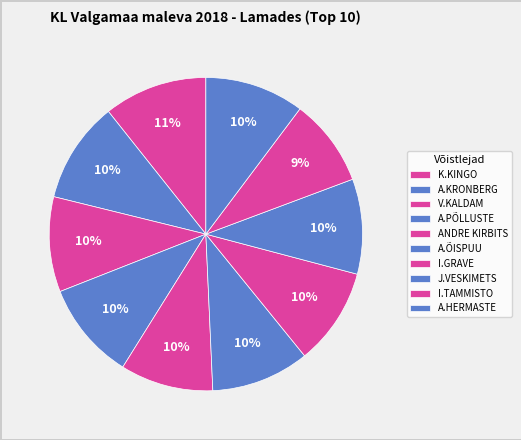

Which category has the smallest portion of the pie?

I.TAMMISTO